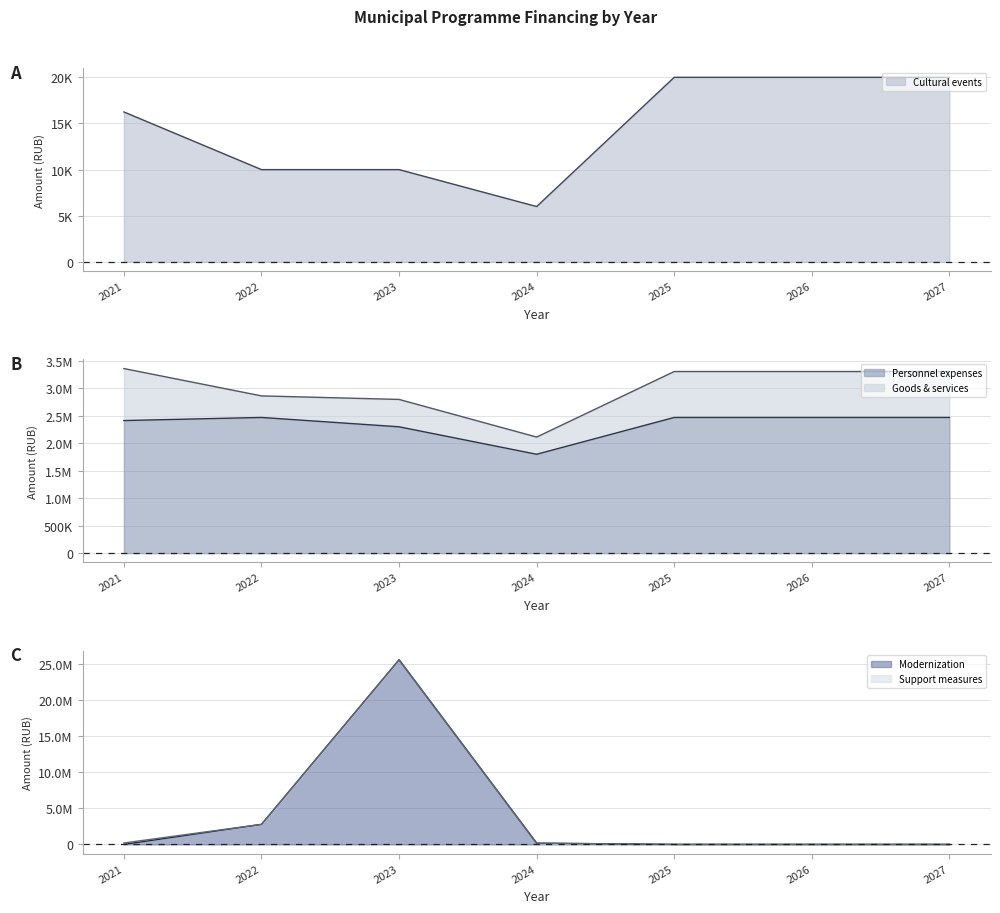

What is the spread (max minus min) of values at 2021?

2413468.0